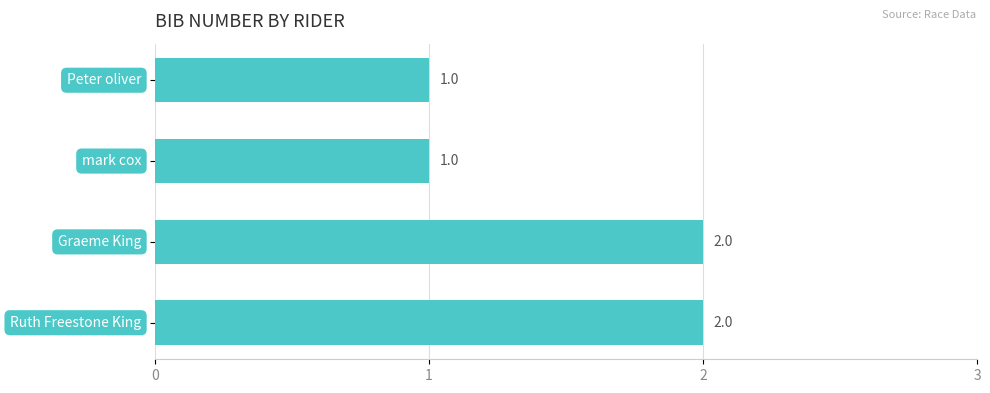

What is the sum of all values?

6